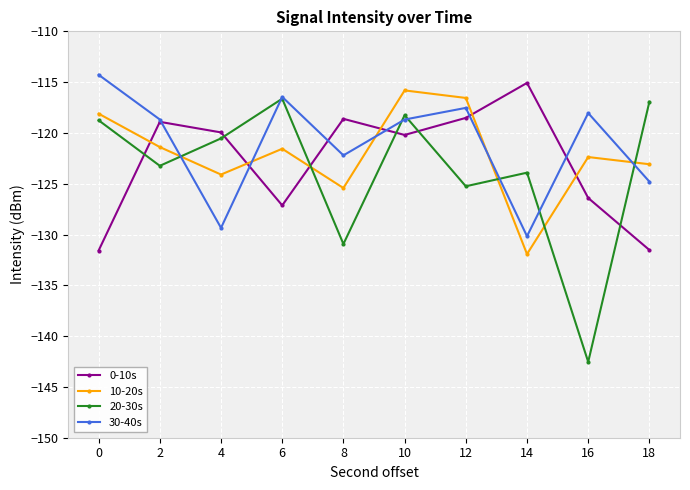

What is the spread (max minus min) of values at 14?

16.8